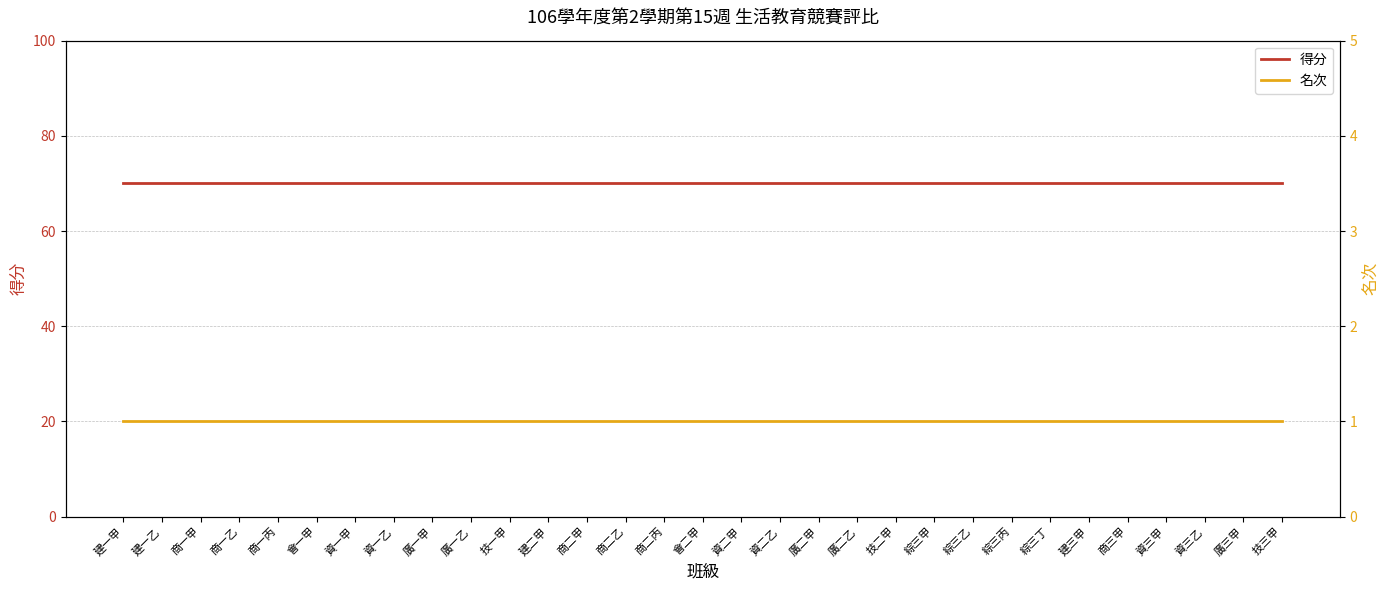

Where is 名次 nearest to the value 1?

建一甲